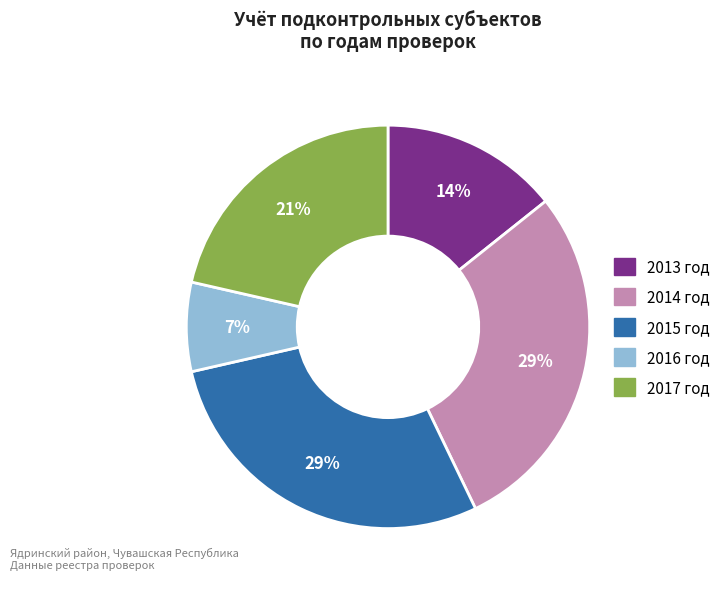

Combined, do 2017 год and 2016 год account for over 50%?

No